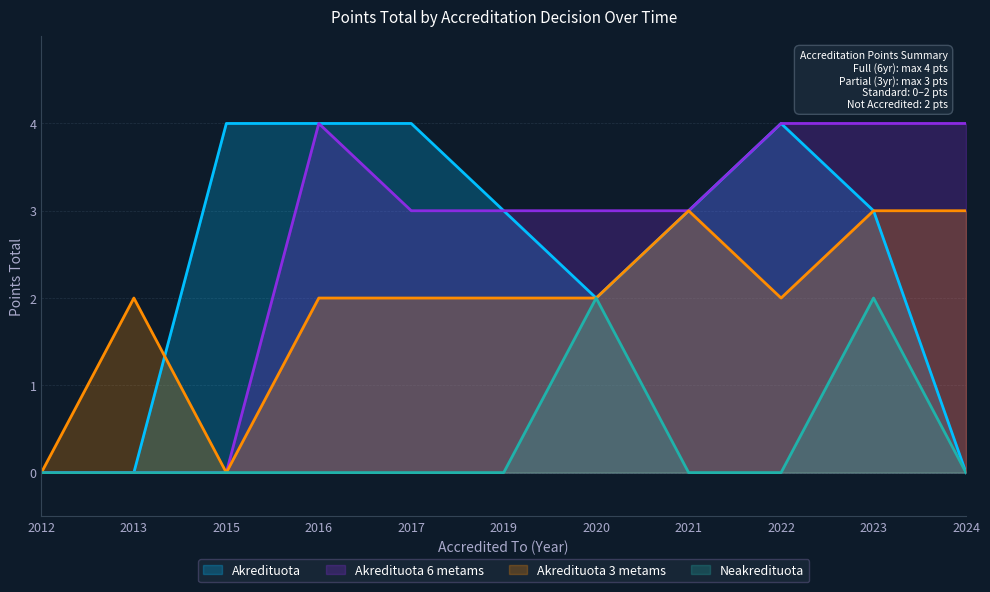

Which category has the highest value in the Akredituota 3 metams series?

2021